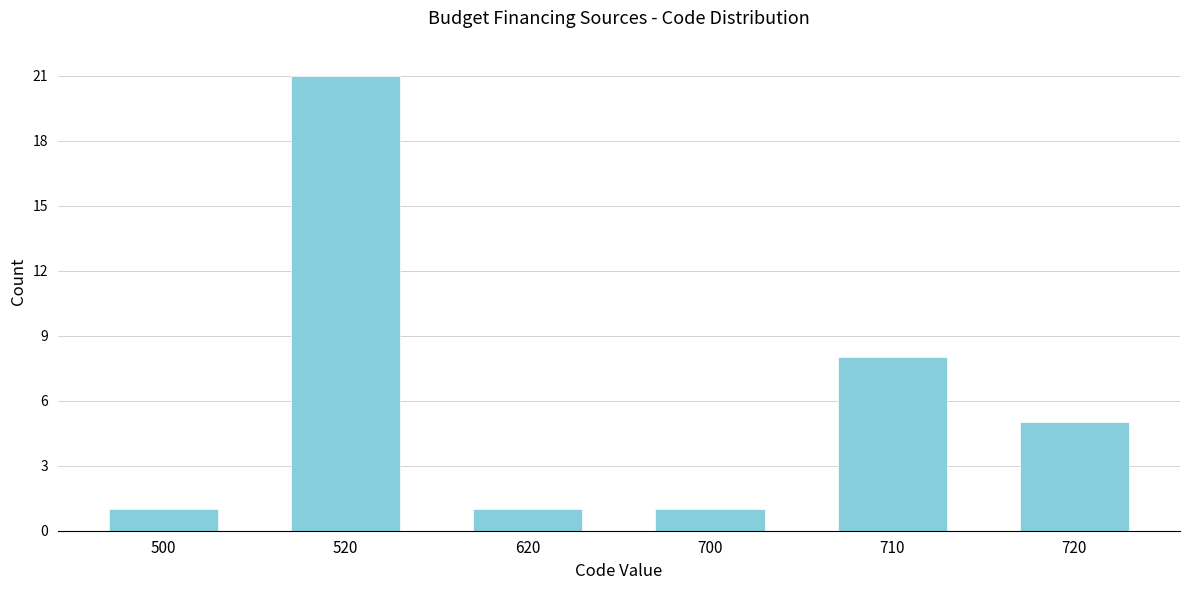

Reading right to left, transcribe all the data shown in this chart.

720=5	710=8	700=1	620=1	520=21	500=1